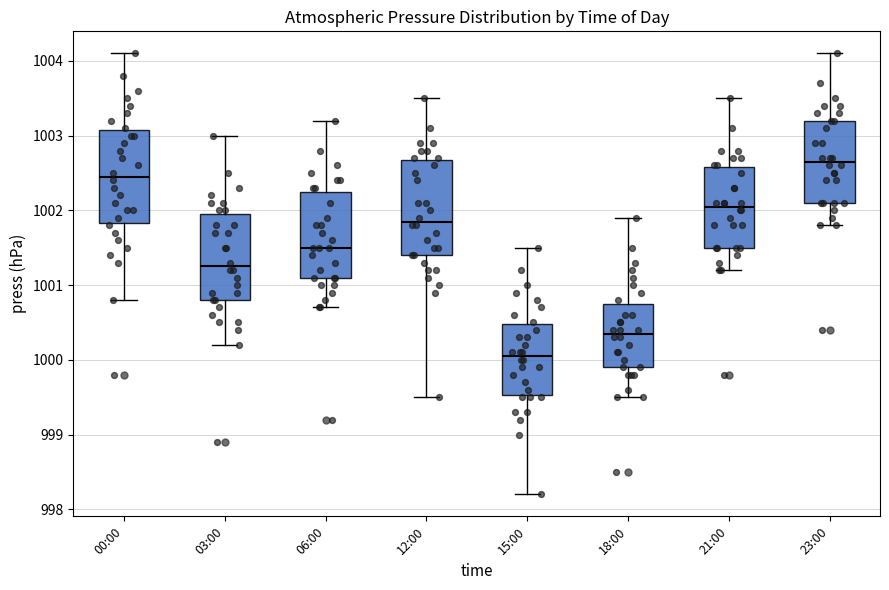

Where is the lower edge of the box for 15:00 on the y-axis? The values are not printed on the chart, so give them approximately, as read against the axis.

999.5